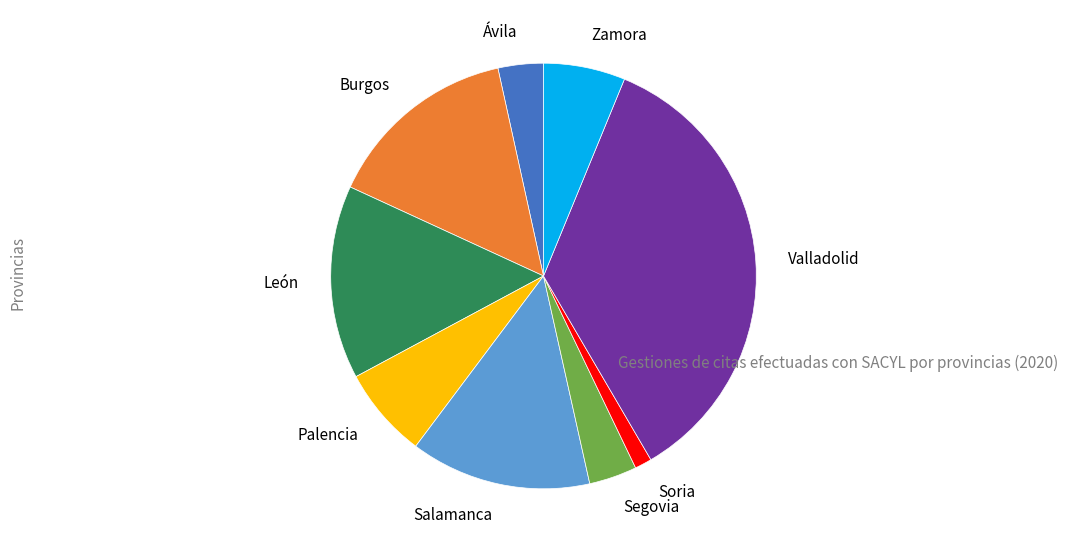

Approximately how many times larger is the value at Salamanca compared to Valladolid?

0.4